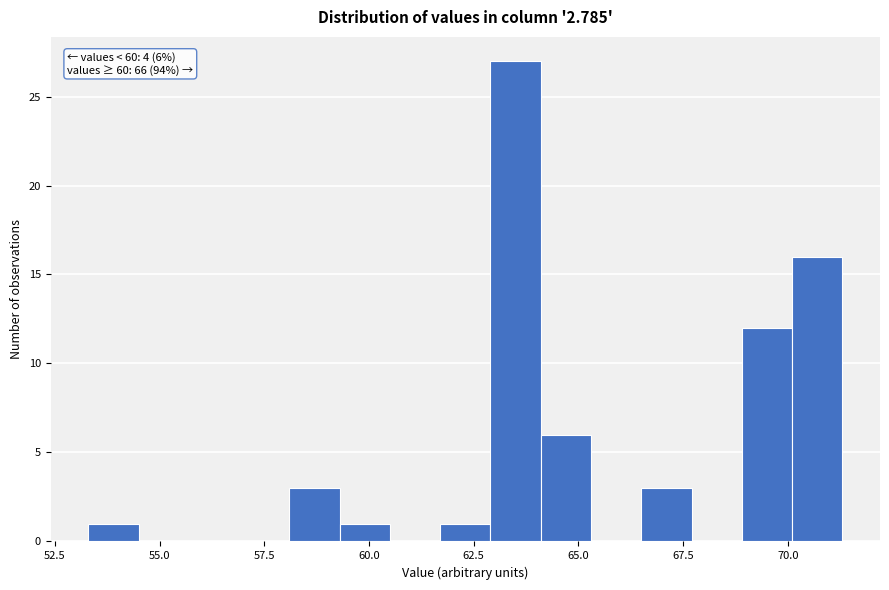

Around what value on the x-axis is the tallest bar? Give the approximate position of its centre, as read against the axis.

63.5